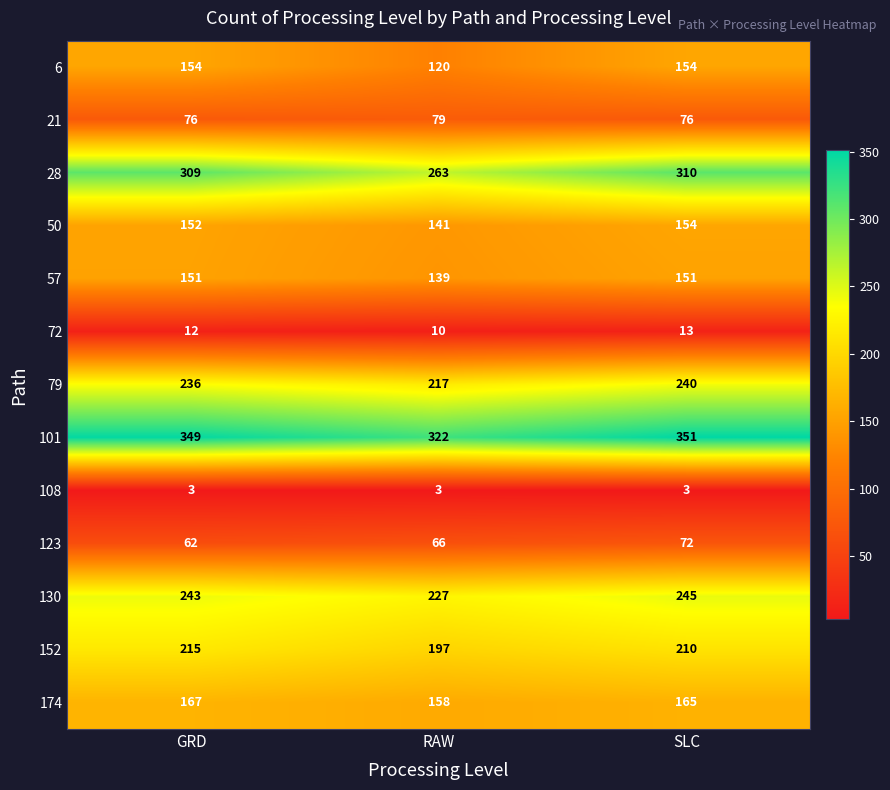

Read the 57 value at SLC.

151